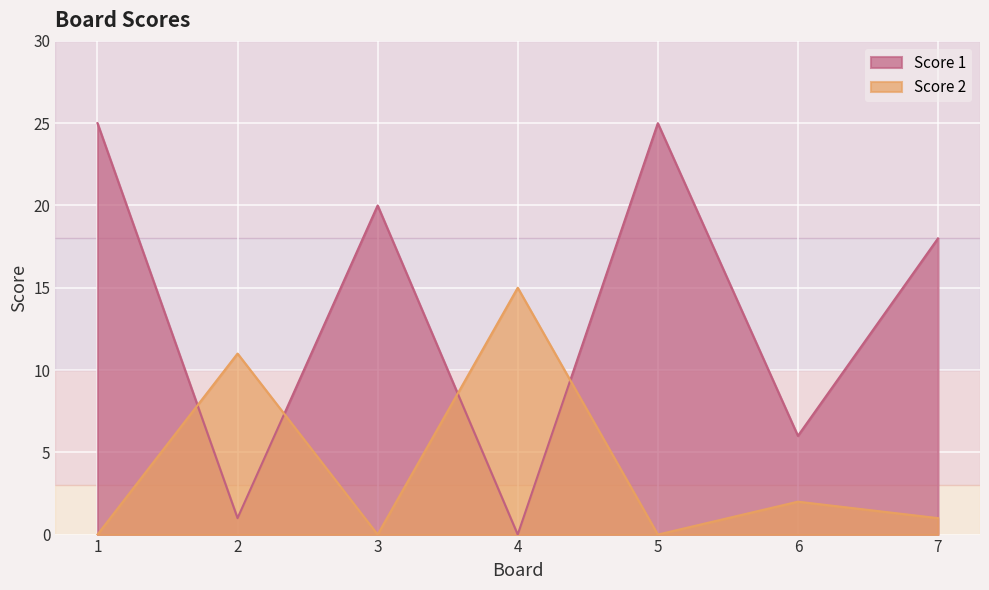

Between 3 and 1, which is larger?

1